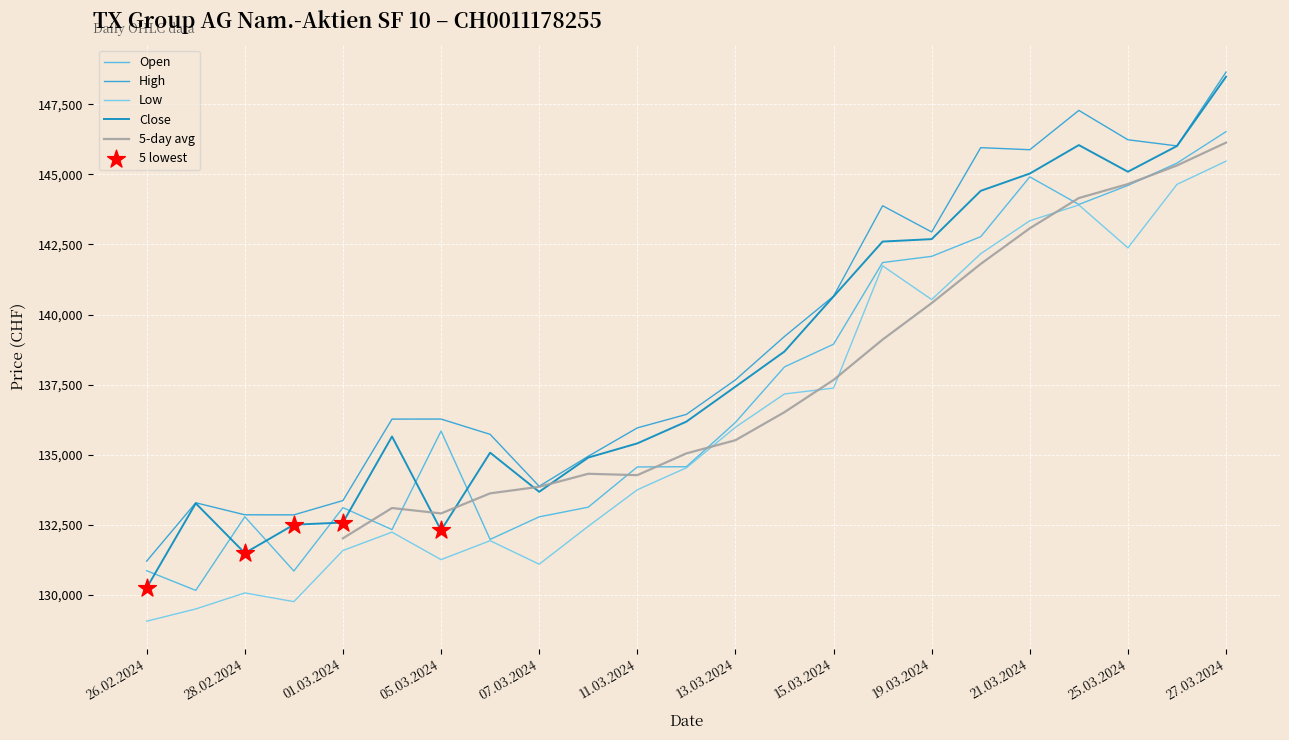

Is the value of Open at 29.02.2024 greater than the value of High at 01.03.2024?

No